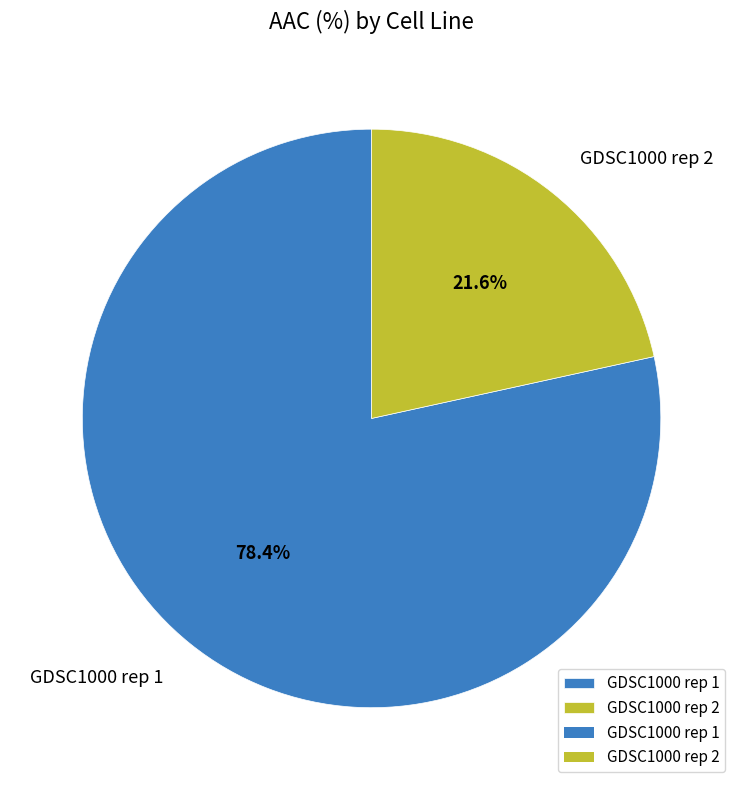

Which category accounts for the majority?

GDSC1000 rep 1